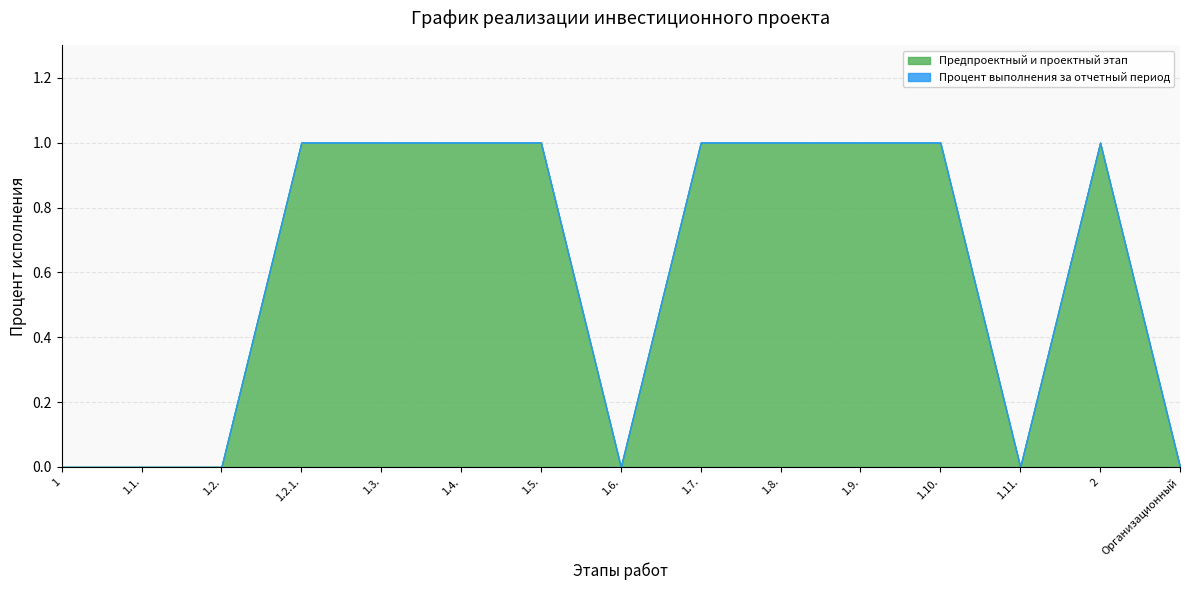

Which series has the largest total across all categories?

Предпроектный и проектный этап